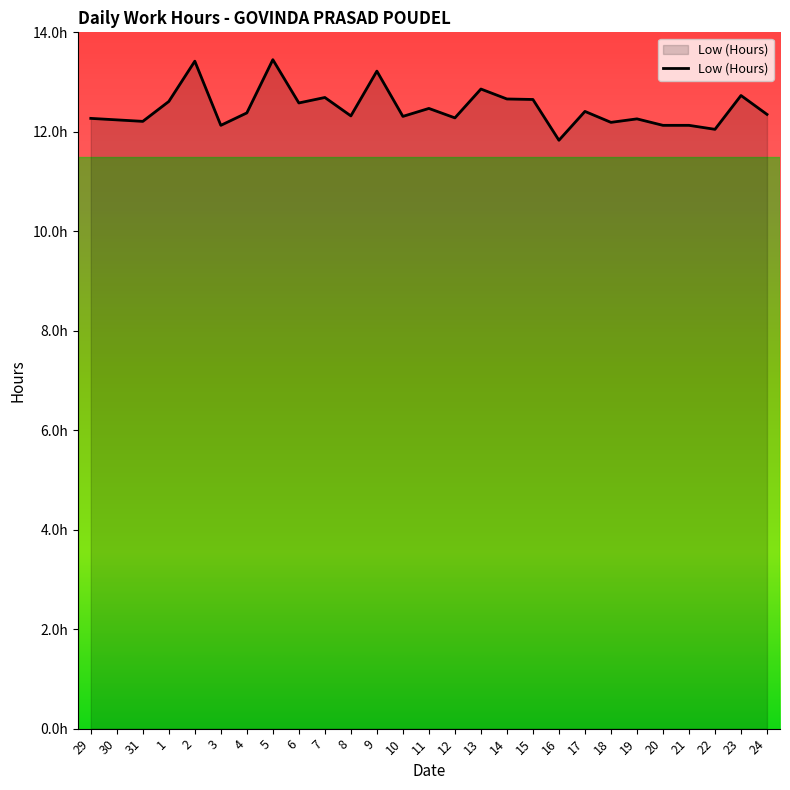

Does the chart display data point markers on the line(s)?

No